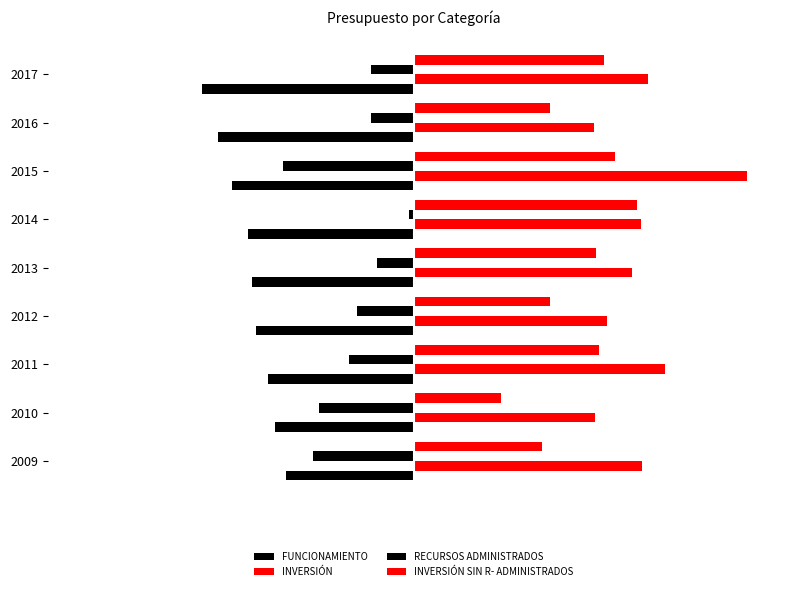

Rank the series by their average value, from highest to lowest.

INVERSIÓN, INVERSIÓN SIN R- ADMINISTRADOS, RECURSOS ADMINISTRADOS, FUNCIONAMIENTO